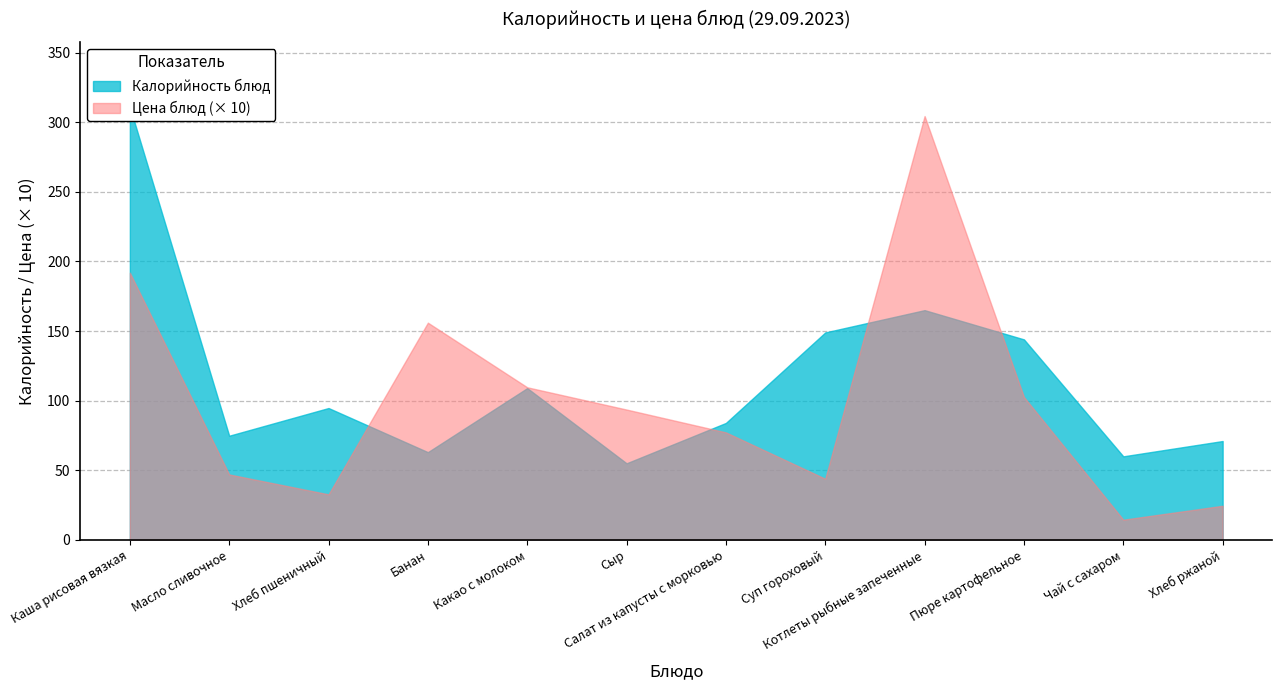

Which series has the largest total across all categories?

Калорийность